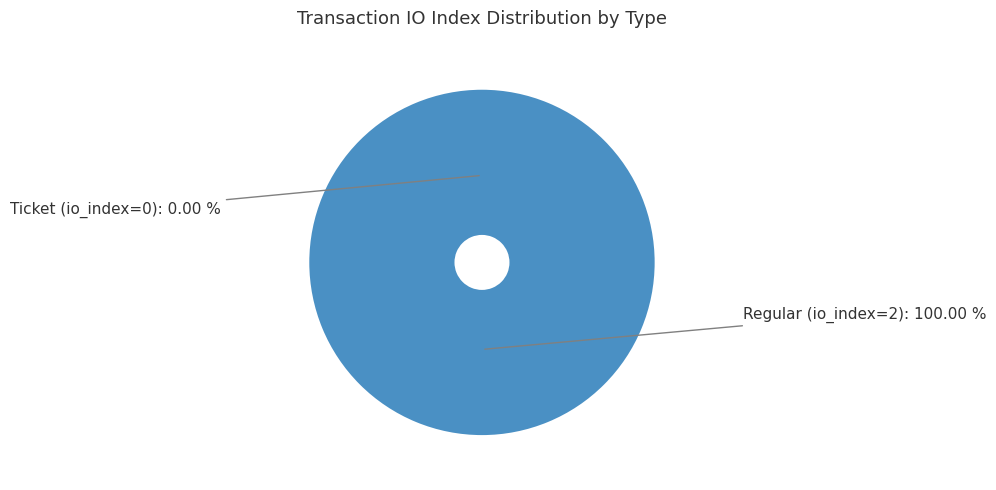

To the nearest percent, what is the average slice percentage?

50%